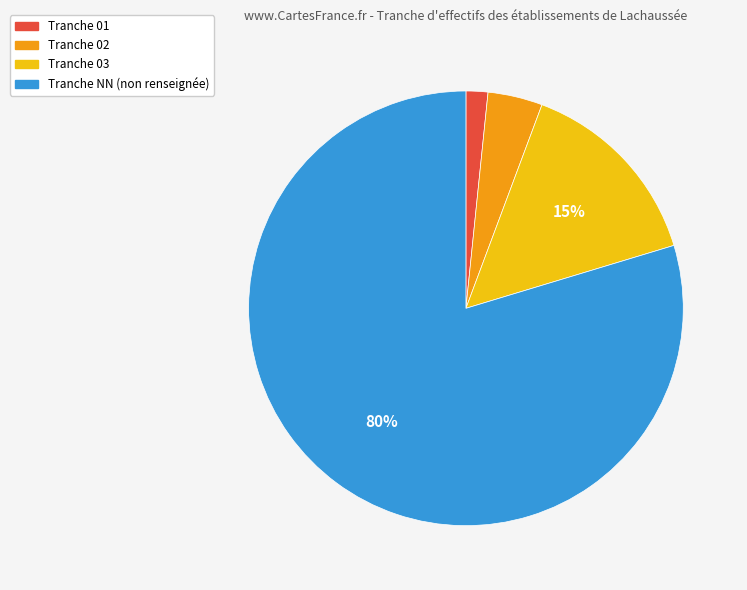

Combined, do Tranche 01 and Tranche 03 account for over 50%?

No